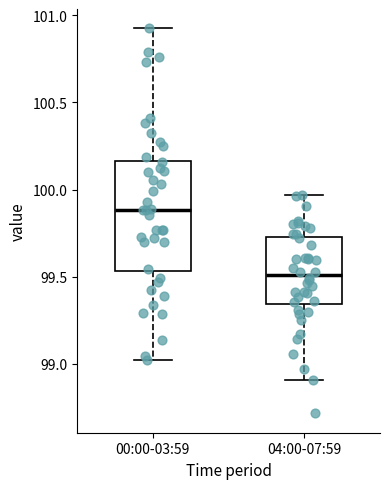

Where does the upper whisker of the box for 04:00-07:59 end on the y-axis? The values are not printed on the chart, so give them approximately, as read against the axis.

99.95